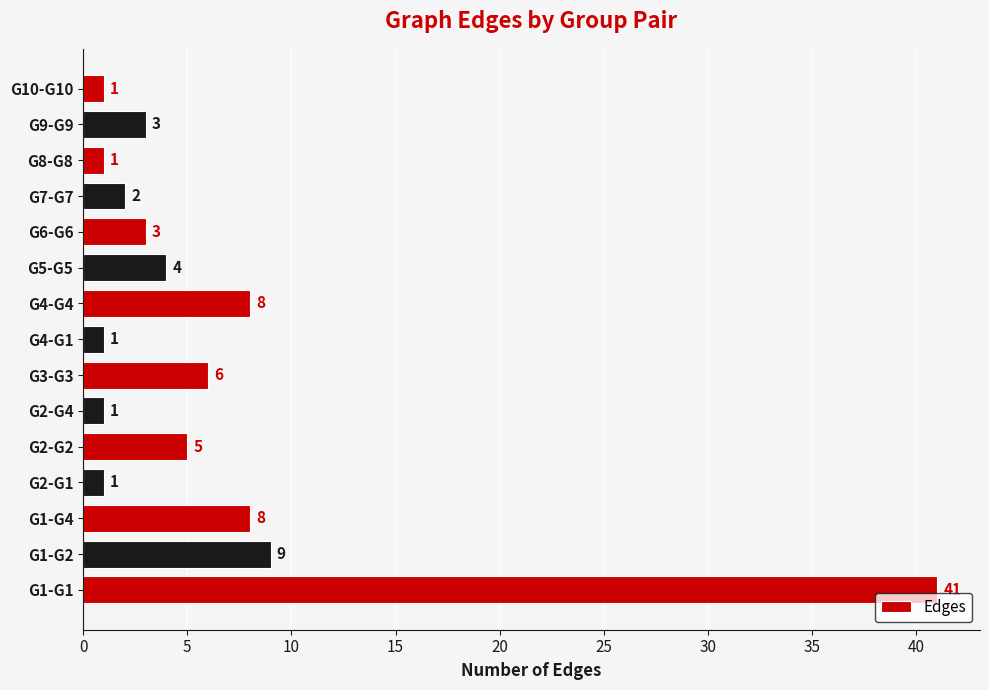

Which label corresponds to the largest value in the chart?

G1-G1